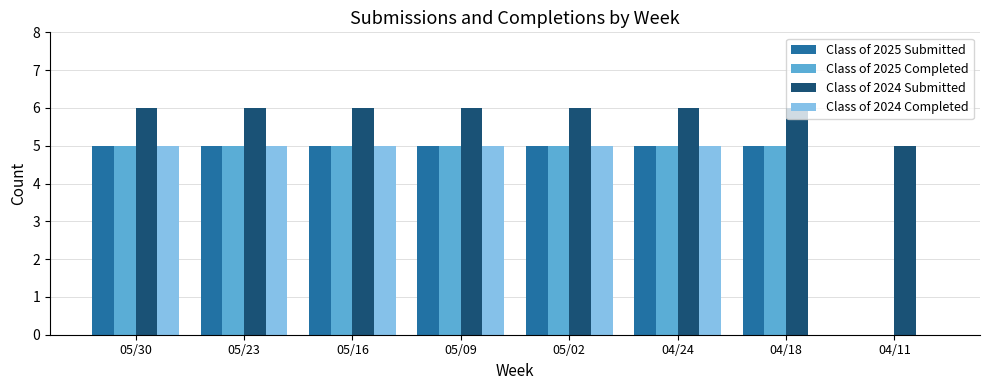

How many values in Class of 2025 Completed are above zero?

7